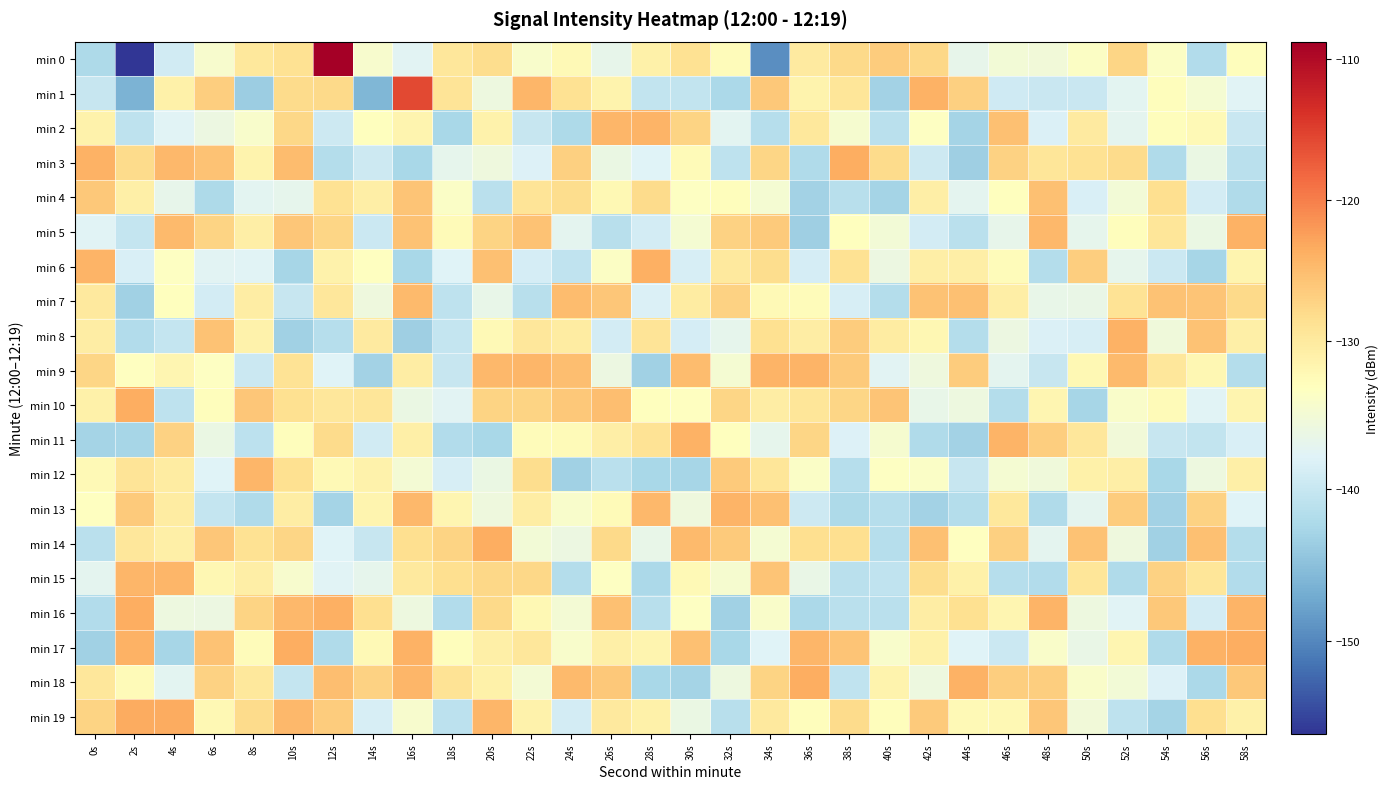

How many categories are shown in the chart?

30